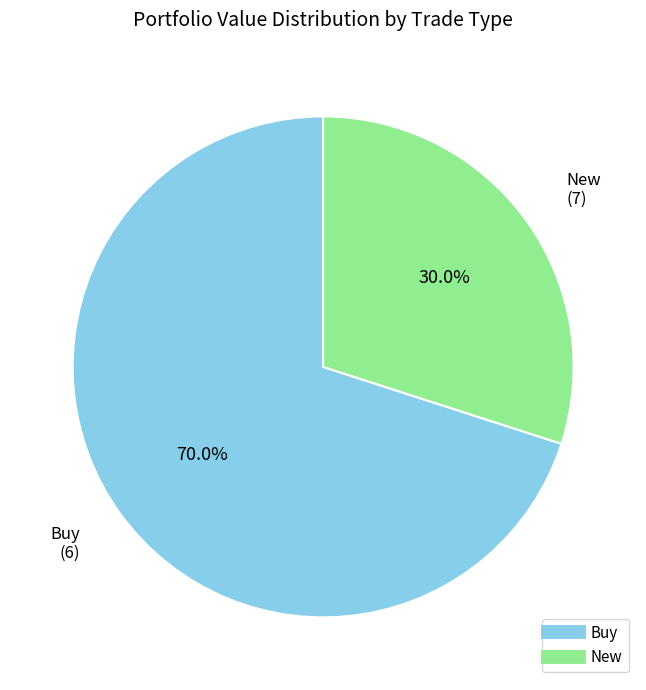

Does any single category account for the majority?

Yes